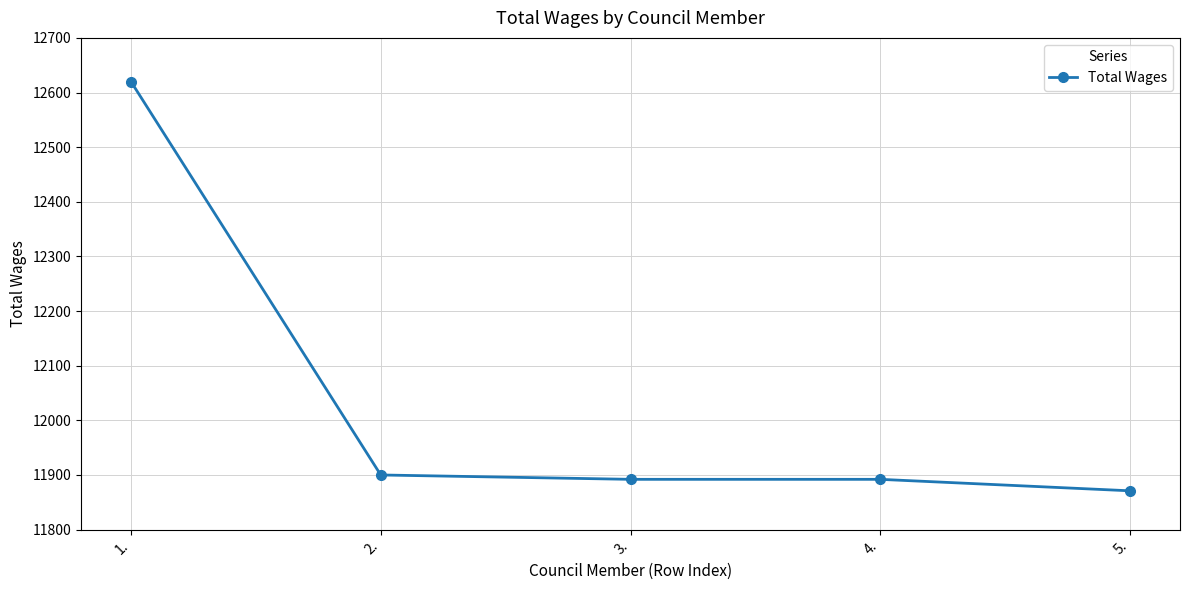

Reading right to left, transcribe all the data shown in this chart.

11871	11892	11892	11900	12620